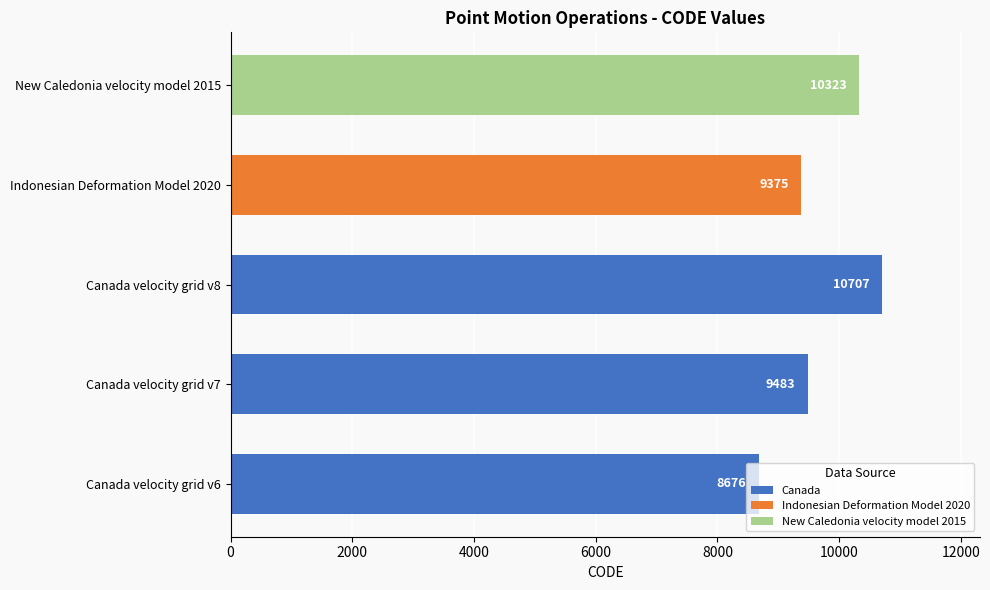

What is the maximum value shown in the chart?

10707